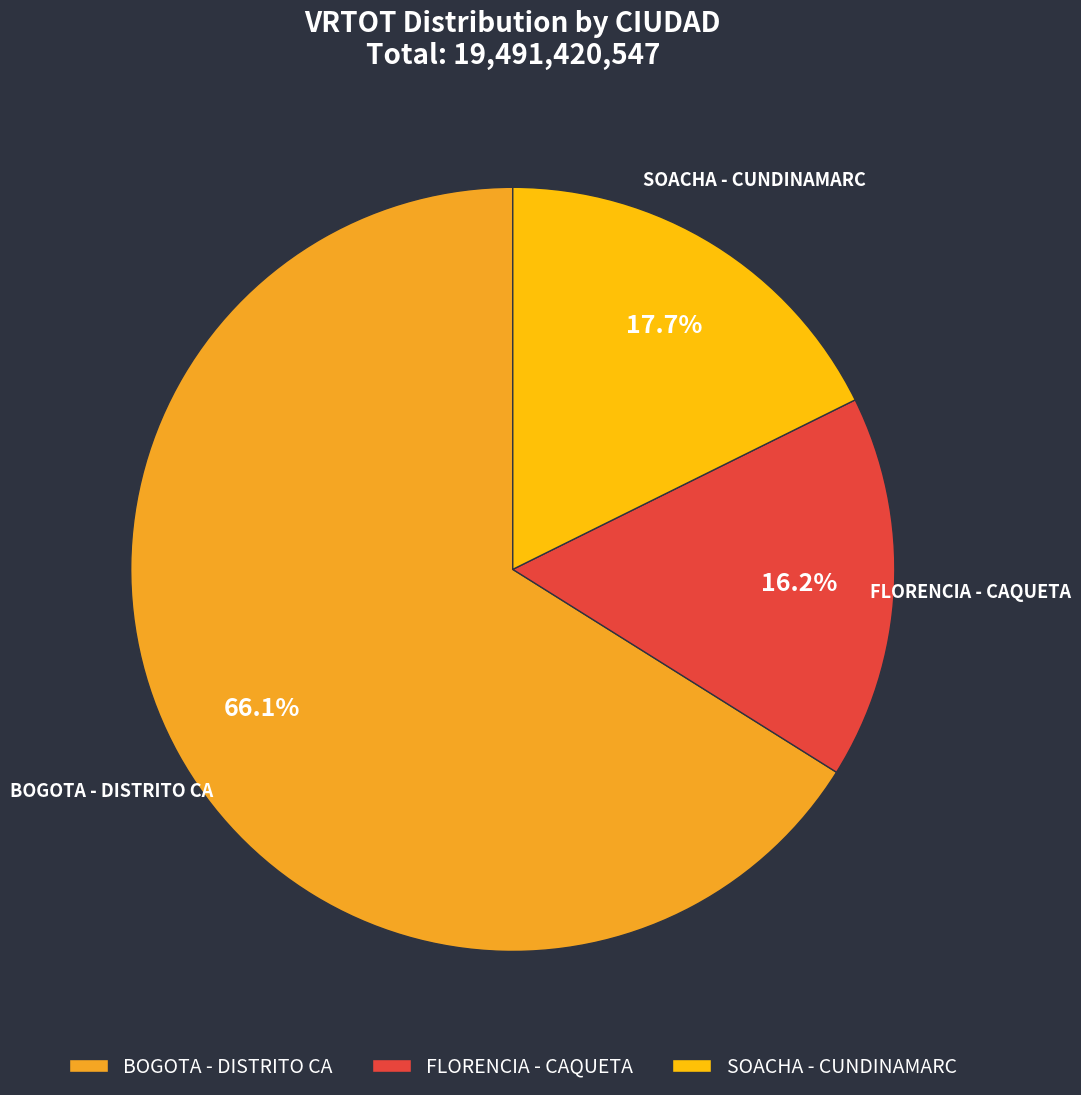

Rank the categories by value from highest to lowest.

BOGOTA - DISTRITO CA, SOACHA - CUNDINAMARC, FLORENCIA - CAQUETA